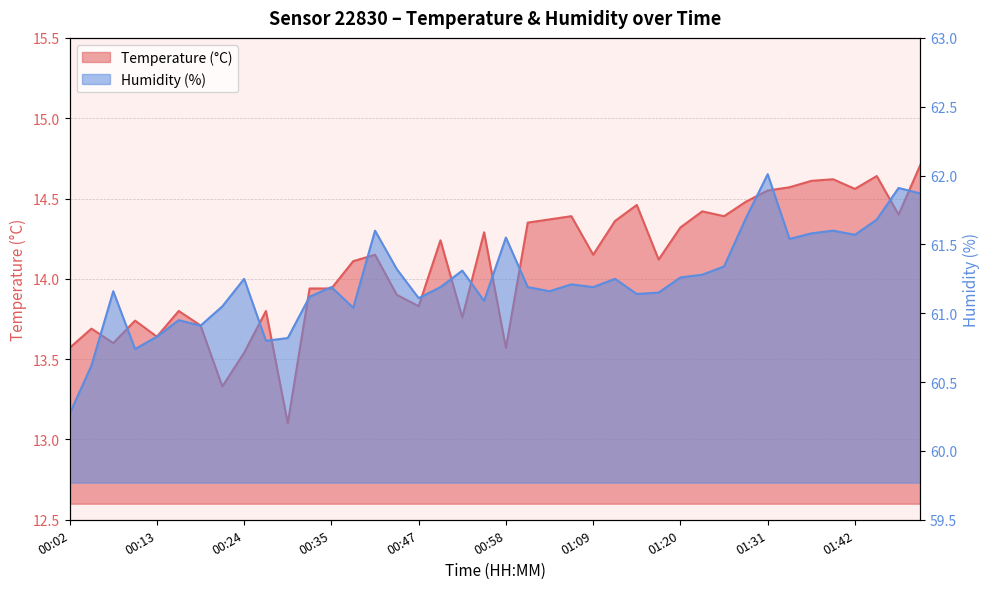

Rank the series at 00:27 from highest to lowest value.

Humidity (%), Temperature (°C)